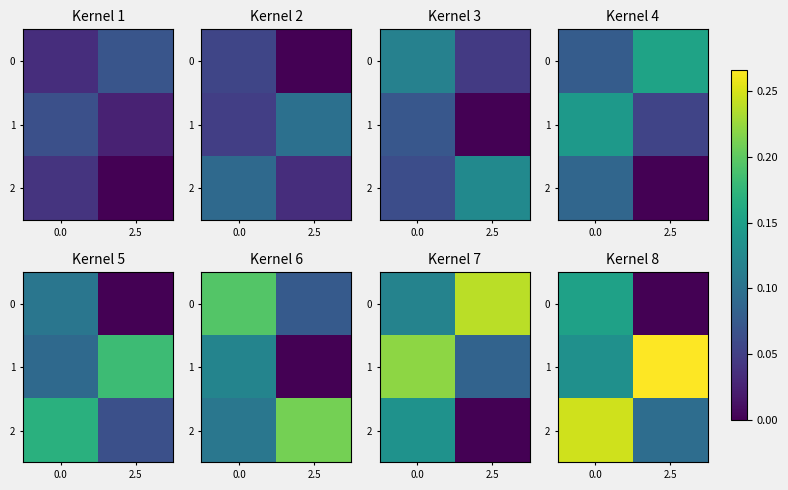

What is the total value across all series at 2.5?

0.4